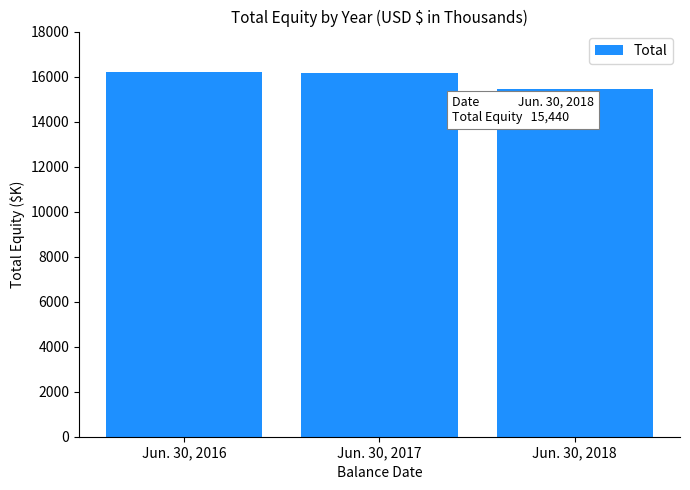

Reading right to left, list all the values displayed in this chart.

Jun. 30, 2018=15440	Jun. 30, 2017=16146	Jun. 30, 2016=16221